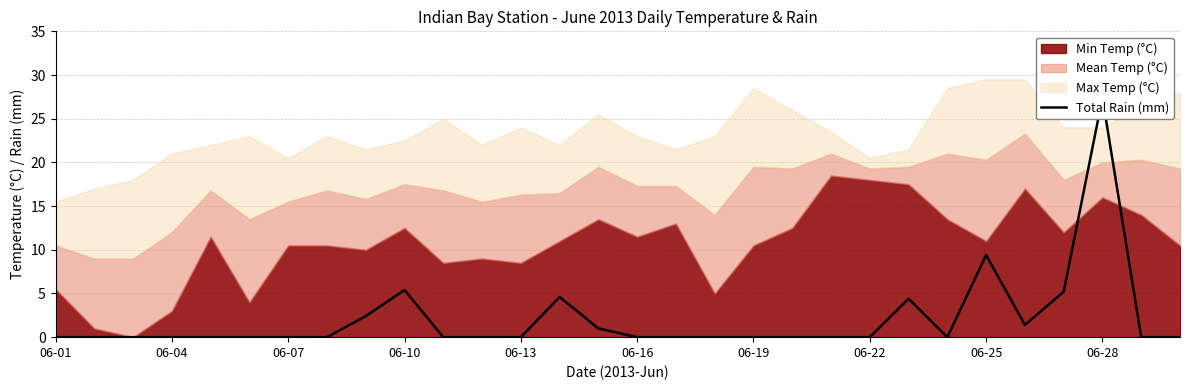

Reading left to right, what are all the values shown in this chart?

0.0	0.0	0.0	0.0	0.0	0.0	0.0	0.0	2.4	5.4	0.0	0.0	0.0	4.6	1.0	0.0	0.0	0.0	0.0	0.0	0.0	0.0	4.4	0.0	9.4	1.4	5.2	27.4	0.0	0.0